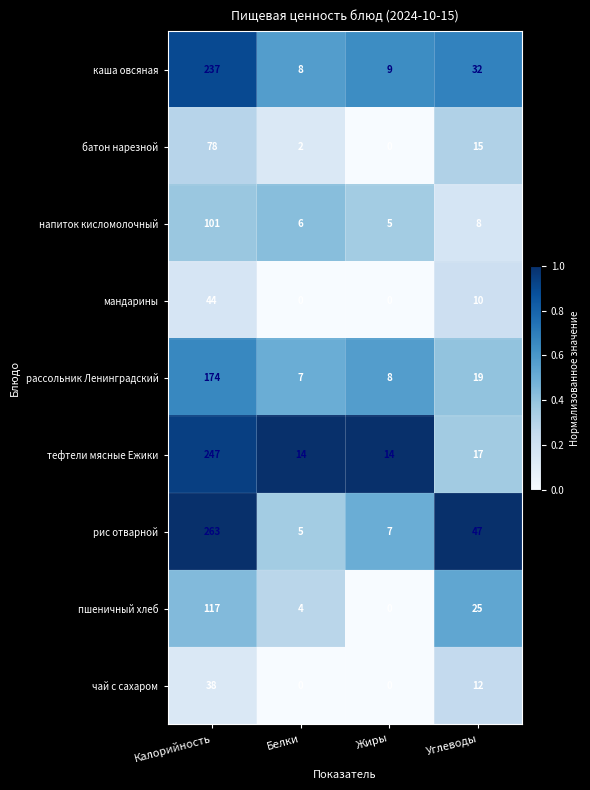

Which series has the widest spread of values?

рис отварной